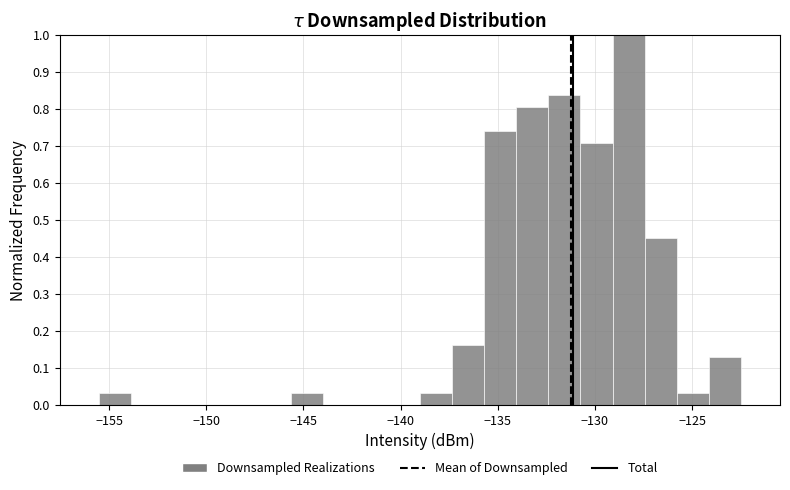

Around what value on the x-axis is the tallest bar? Give the approximate position of its centre, as read against the axis.

-128.5